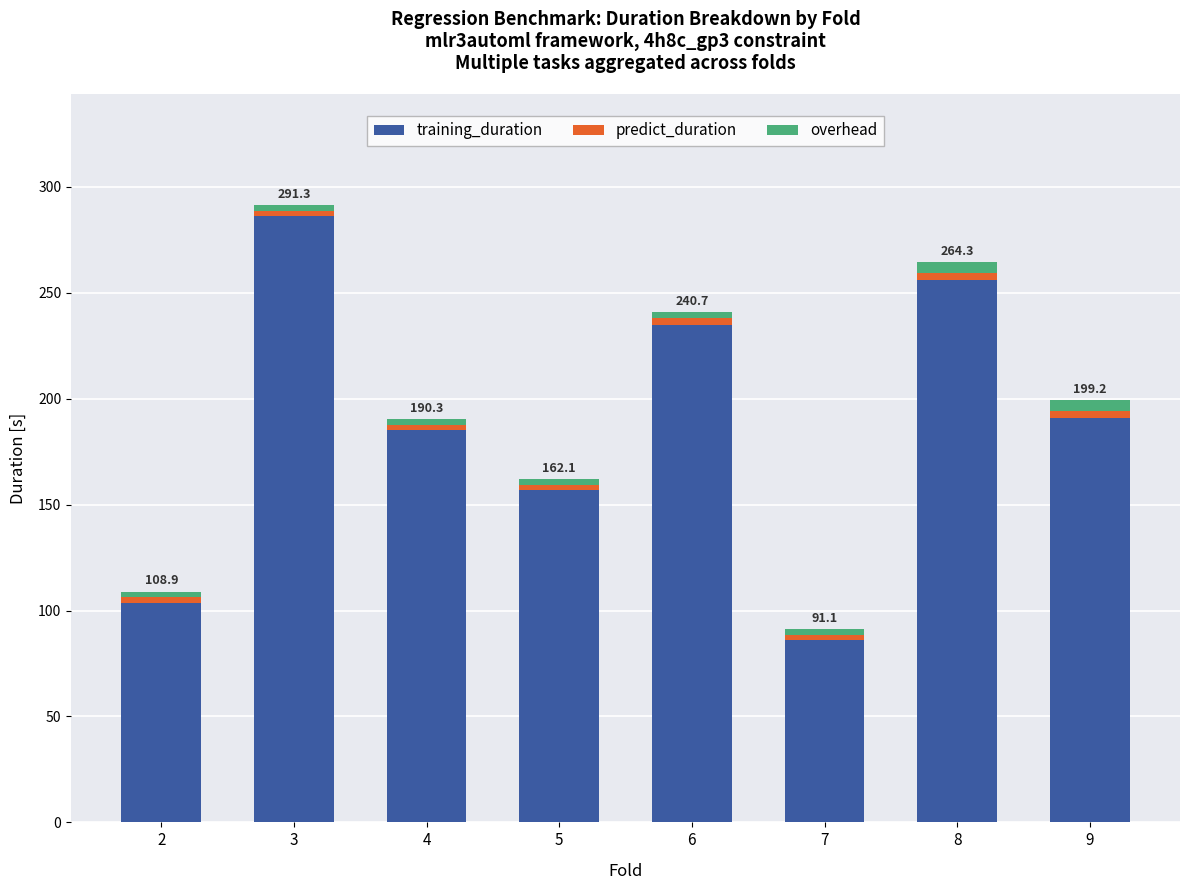

The value of training_duration at 9 is 290.2. True or false?

False